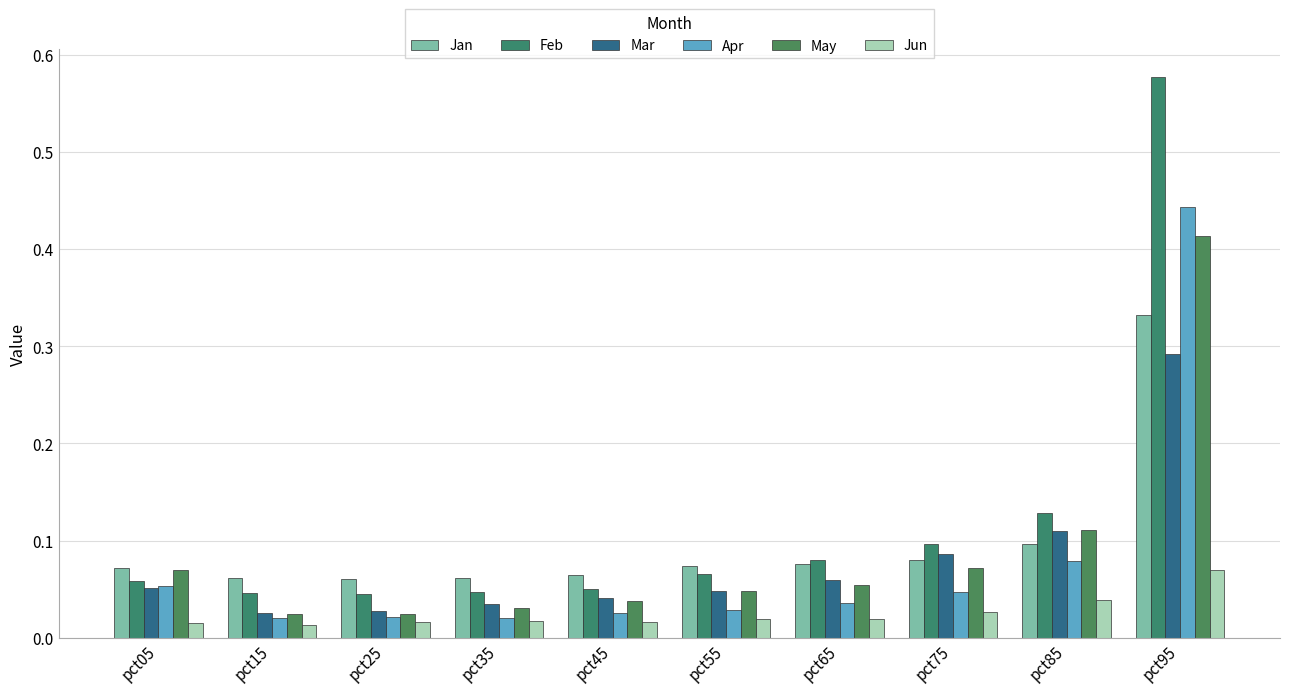

What is the spread (max minus min) of values at pct05?

0.1